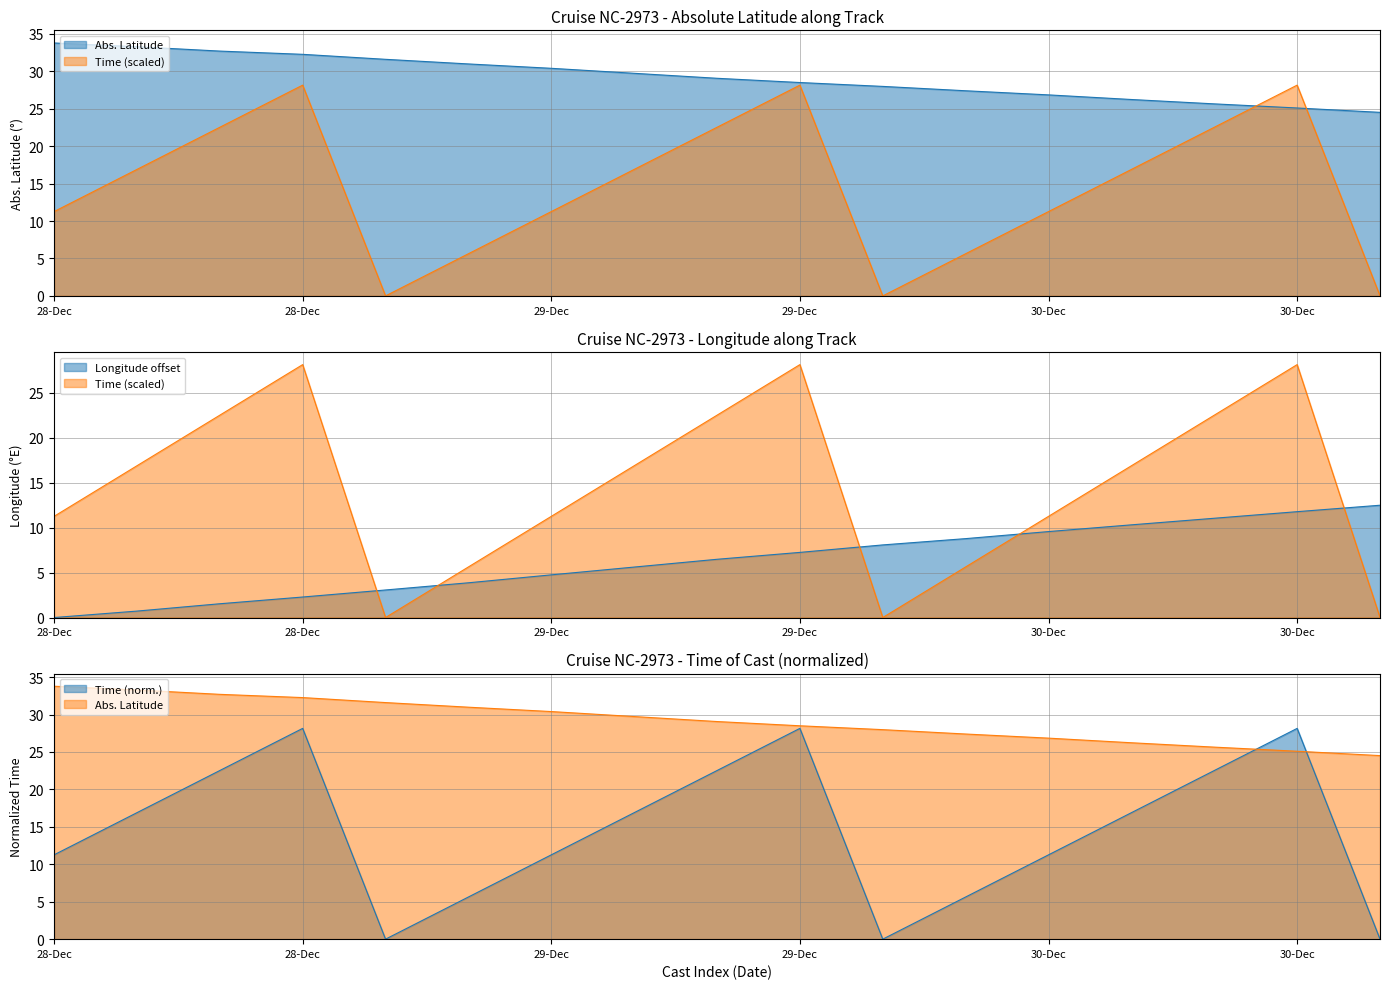

What is the difference between the maximum and minimum values in the longitude series?

12.5